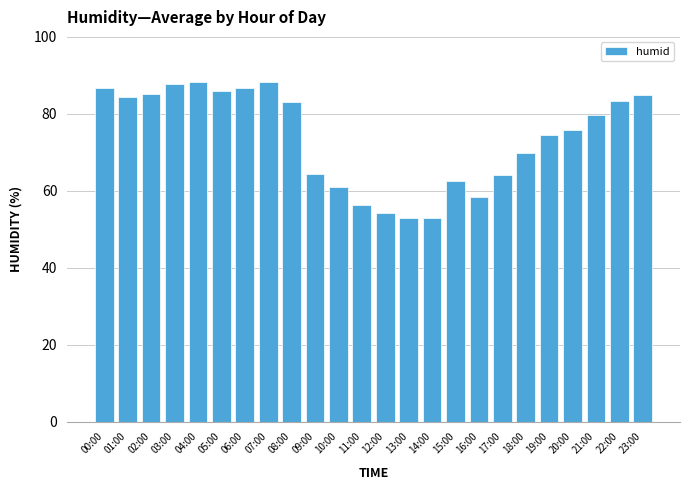

What is the greatest value displayed?

88.3